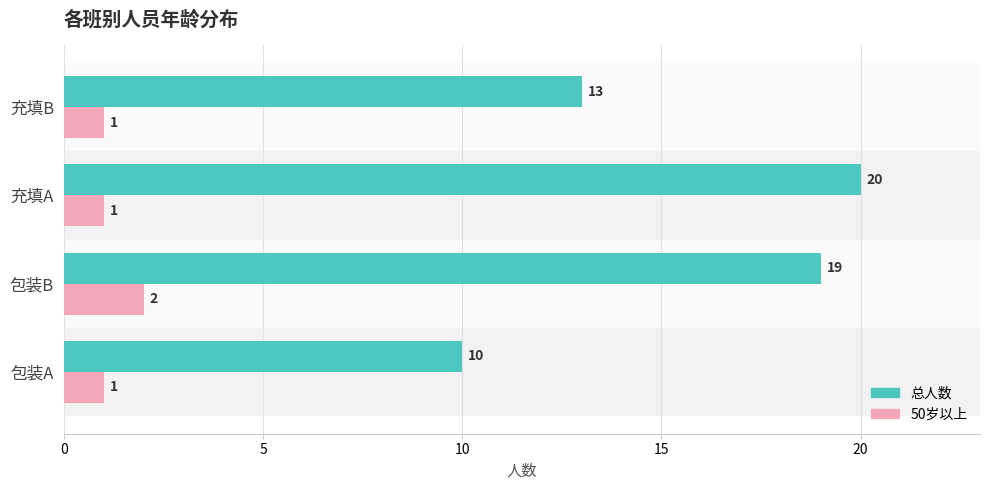

What is the difference between the maximum and minimum values in the 50岁以上 series?

1